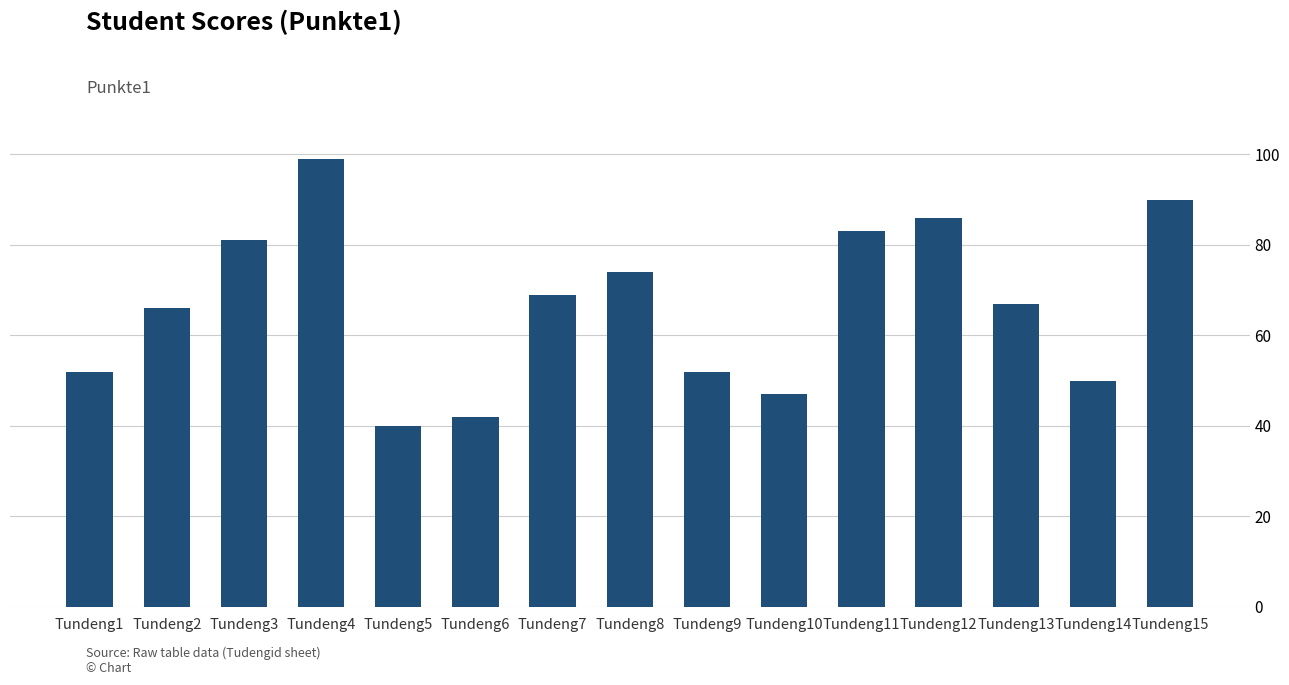

The chart shows a value of 80 at Tundeng14. True or false?

False